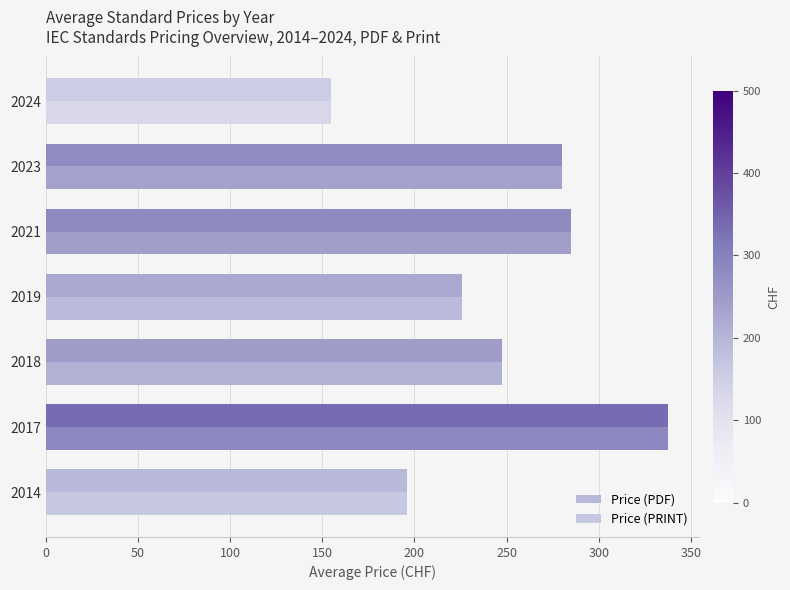

What are all the series names shown in the legend?

Price (PDF), Price (PRINT)